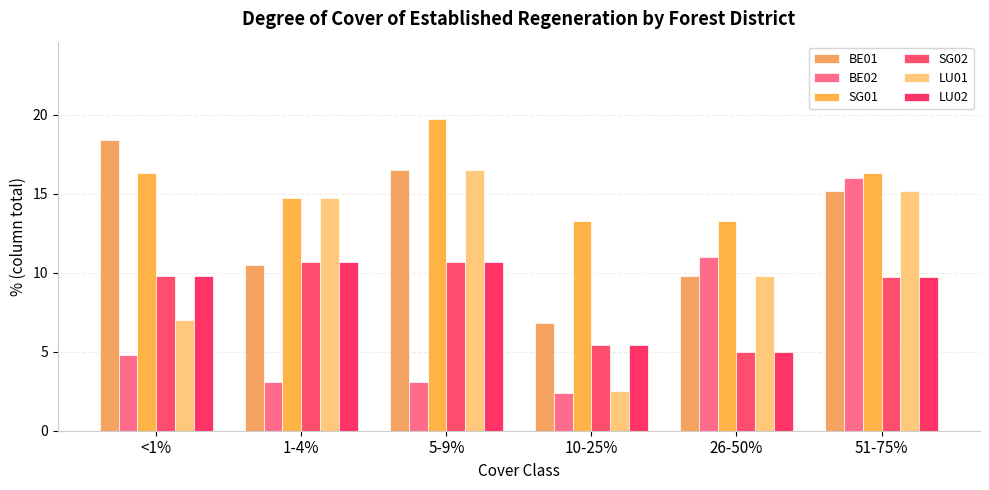

Are the bars grouped side by side (vs. stacked)?

Yes